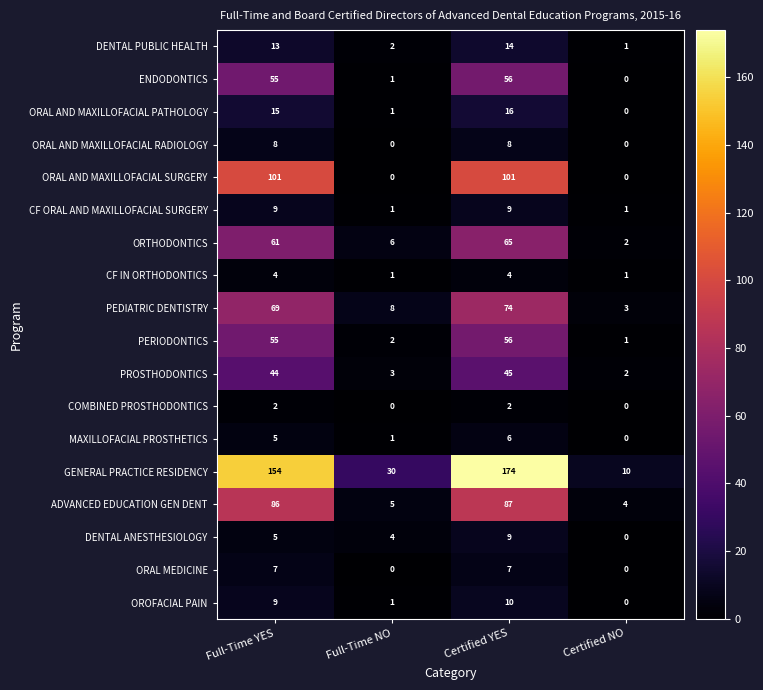

At which category is the sum across all series the highest?

Certified YES